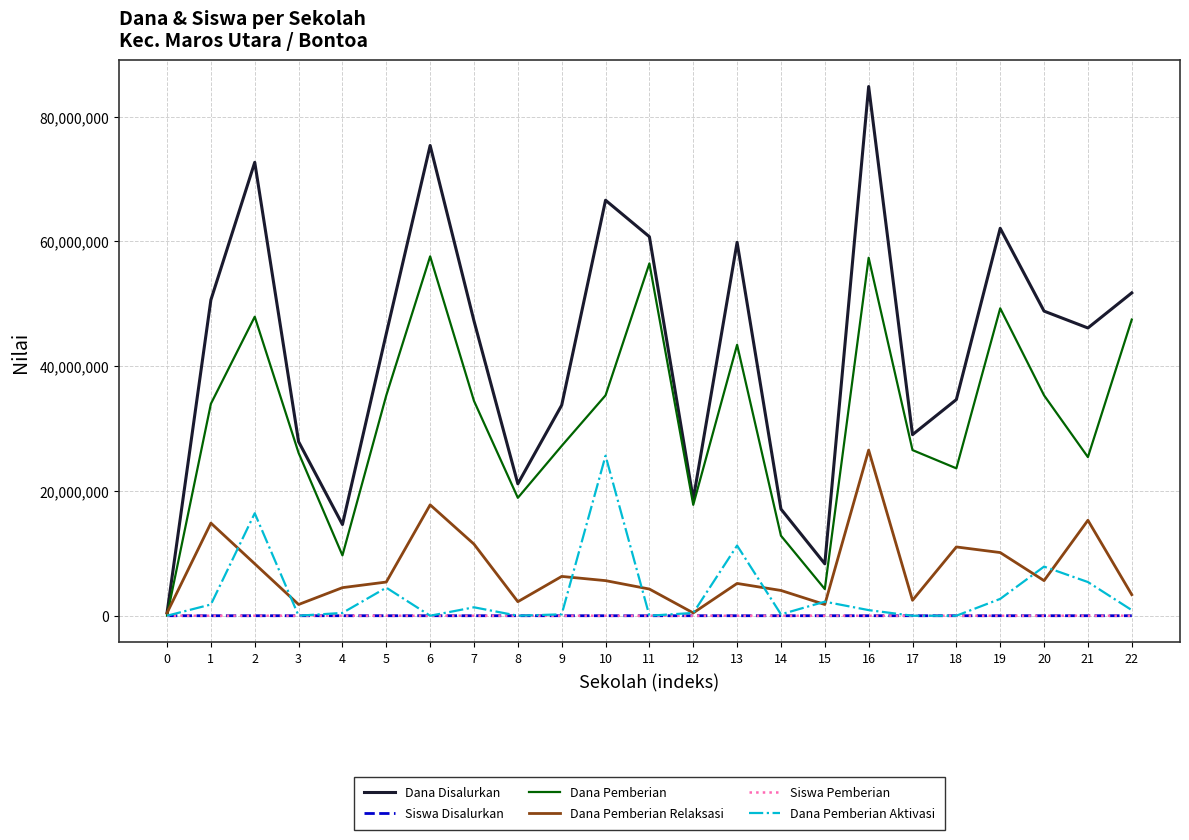

Which series changed the most between 17 and 21?

Dana Disalurkan